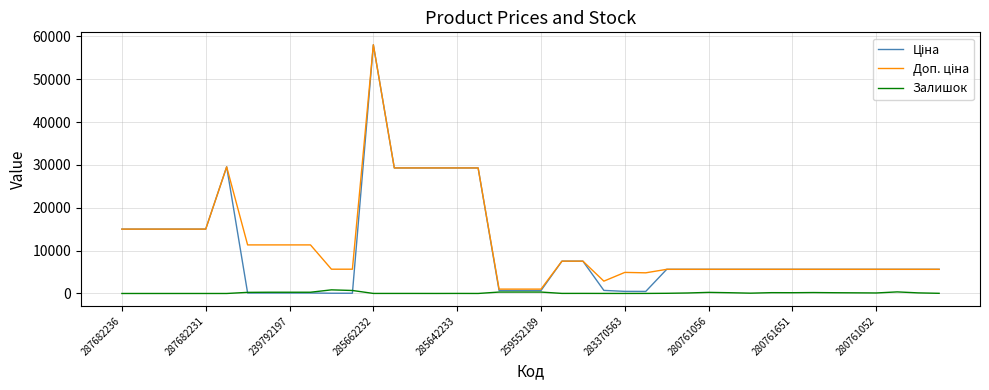

What is the greatest value displayed?

58037.0